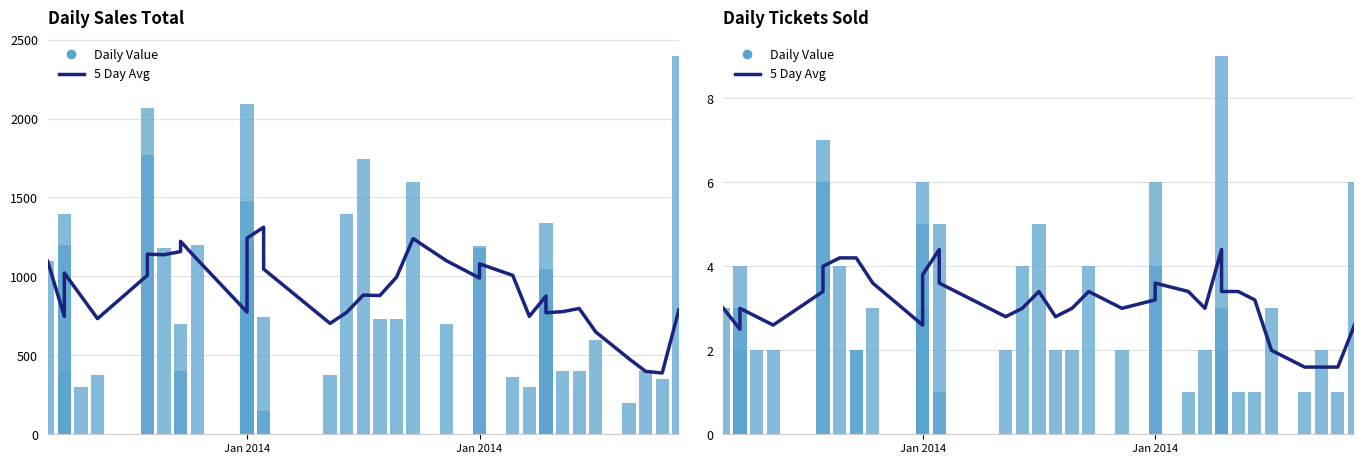

How many groups of bars are there?

40